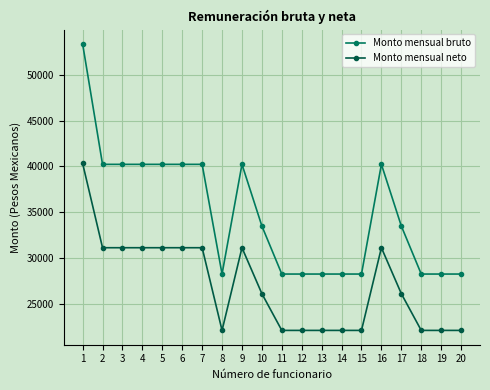

Reading left to right, extract all data points from this chart.

Monto mensual bruto: 53418.3	40235.1	40235.1	40235.1	40235.1	40235.1	40235.1	28226.7	40235.1	33483.6	28226.7	28226.7	28226.7	28226.7	28226.7	40235.1	33483.6	28226.7	28226.7	28226.7
Monto mensual neto: 40336.8	31108.6	31108.6	31108.6	31108.6	31108.6	31108.6	22057.9	31108.6	26078.3	22057.9	22057.9	22057.9	22057.9	22057.9	31108.6	26078.3	22057.9	22057.9	22057.9